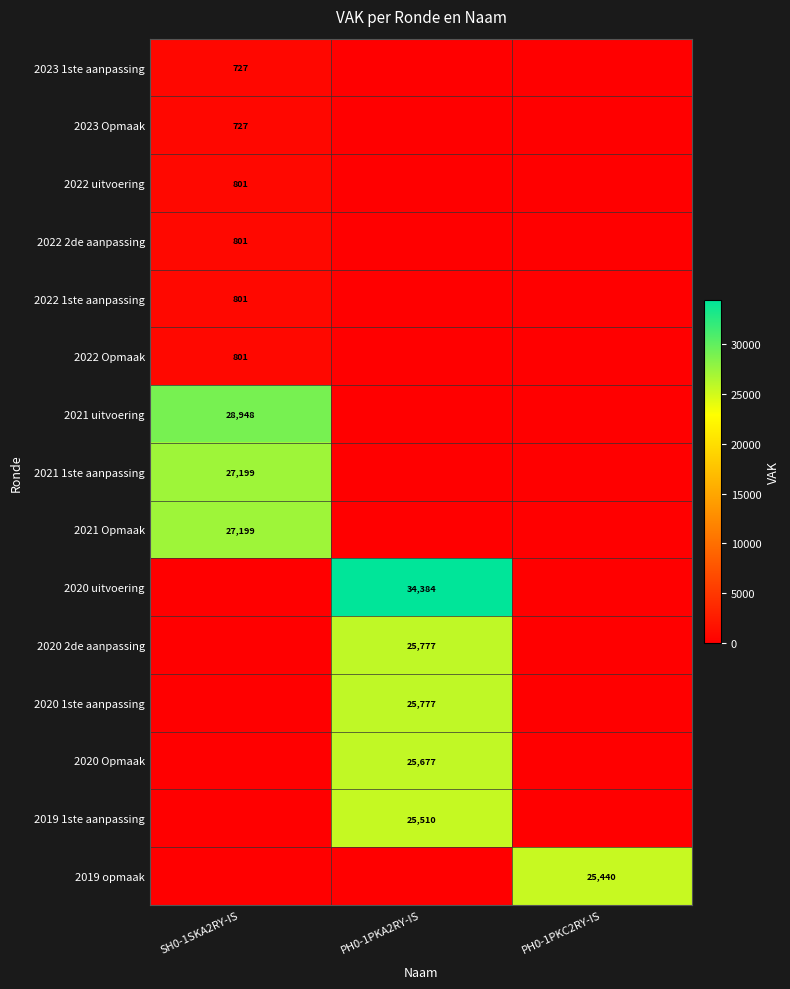

True or false: 2021 Opmaak has a value of 8148 at SH0-1SKA2RY-IS.

False